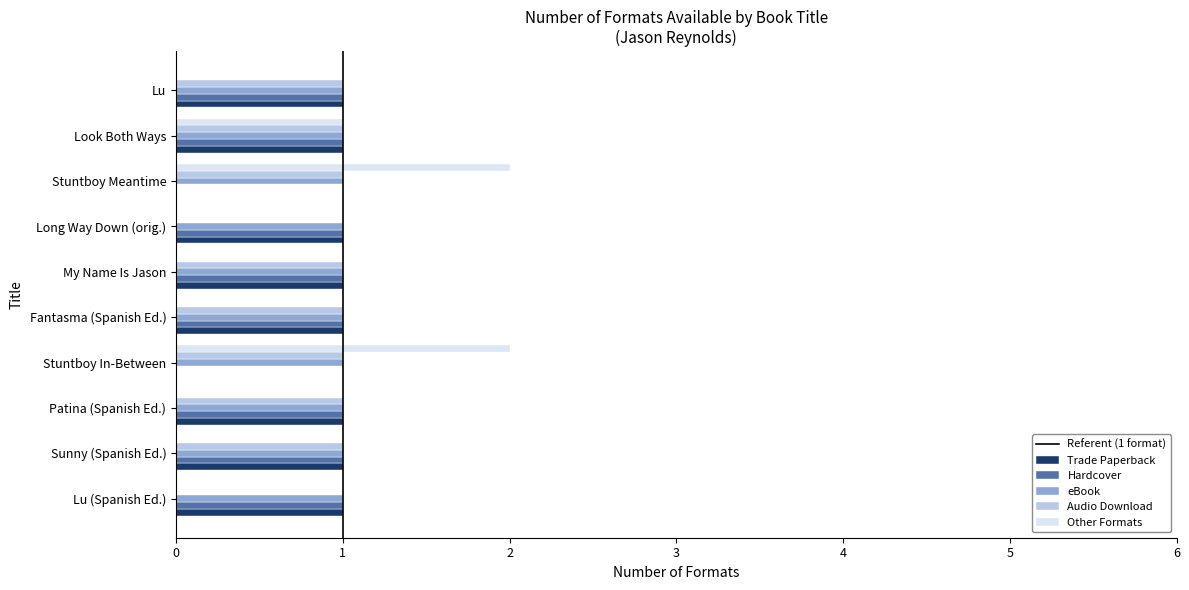

The value of Trade Paperback at Lu (Spanish Ed.) is 1. True or false?

True